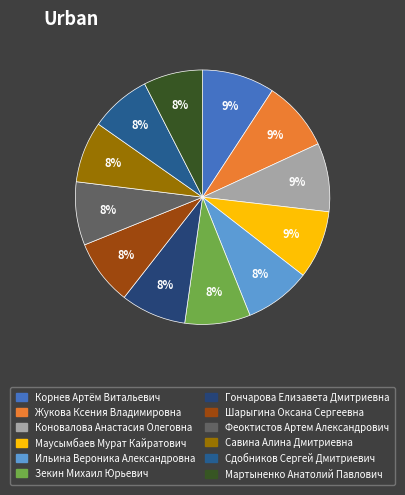

What is the smallest slice in the pie chart?

Мартыненко Анатолий Павлович